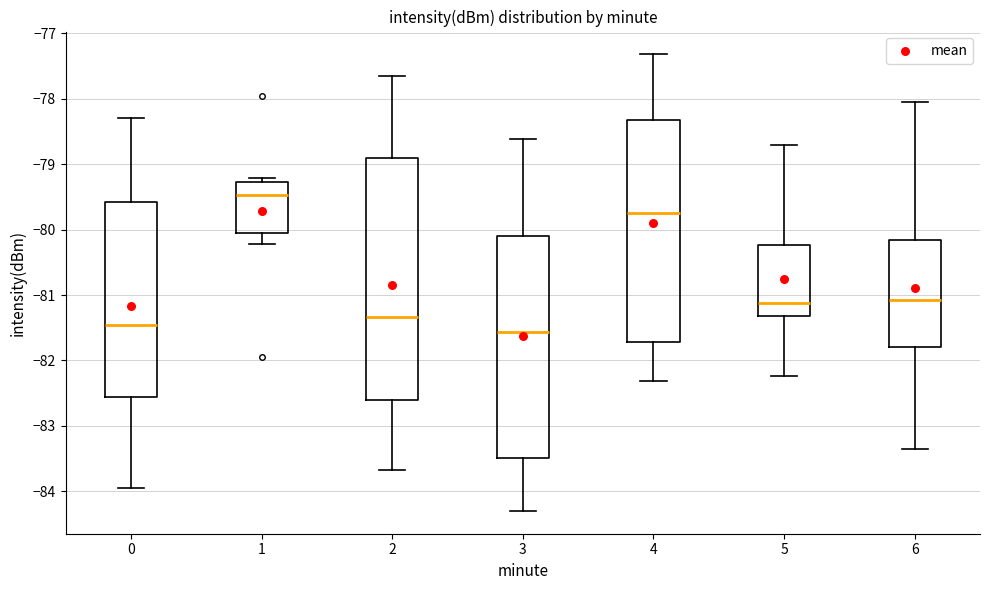

Where does the median line of the box at x = 3 sit on the y-axis? The values are not printed on the chart, so give them approximately, as read against the axis.

-81.6